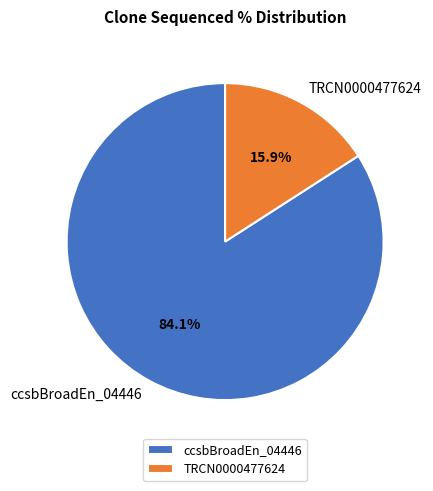

What is the smallest slice in the pie chart?

TRCN0000477624